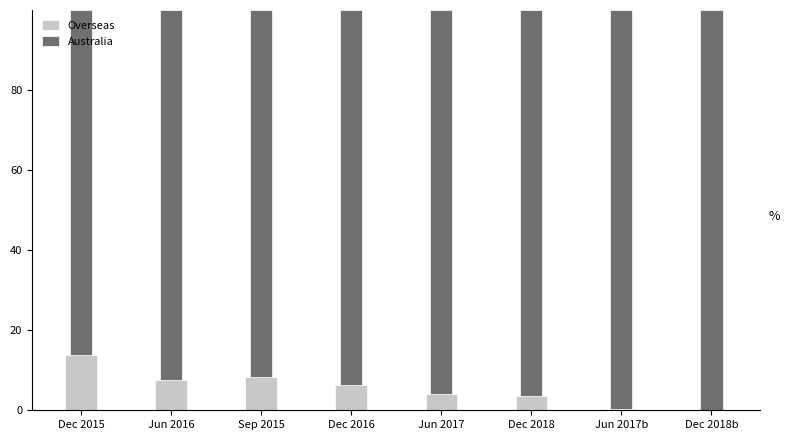

What is the highest value of the Overseas series?

13.9